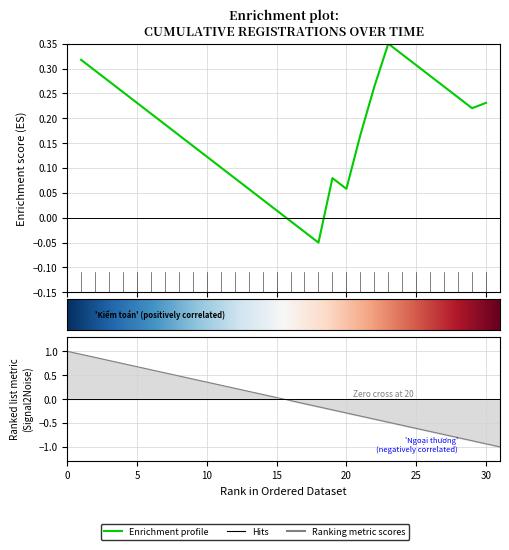

Is it true that the value at 11 is 0.1?

False